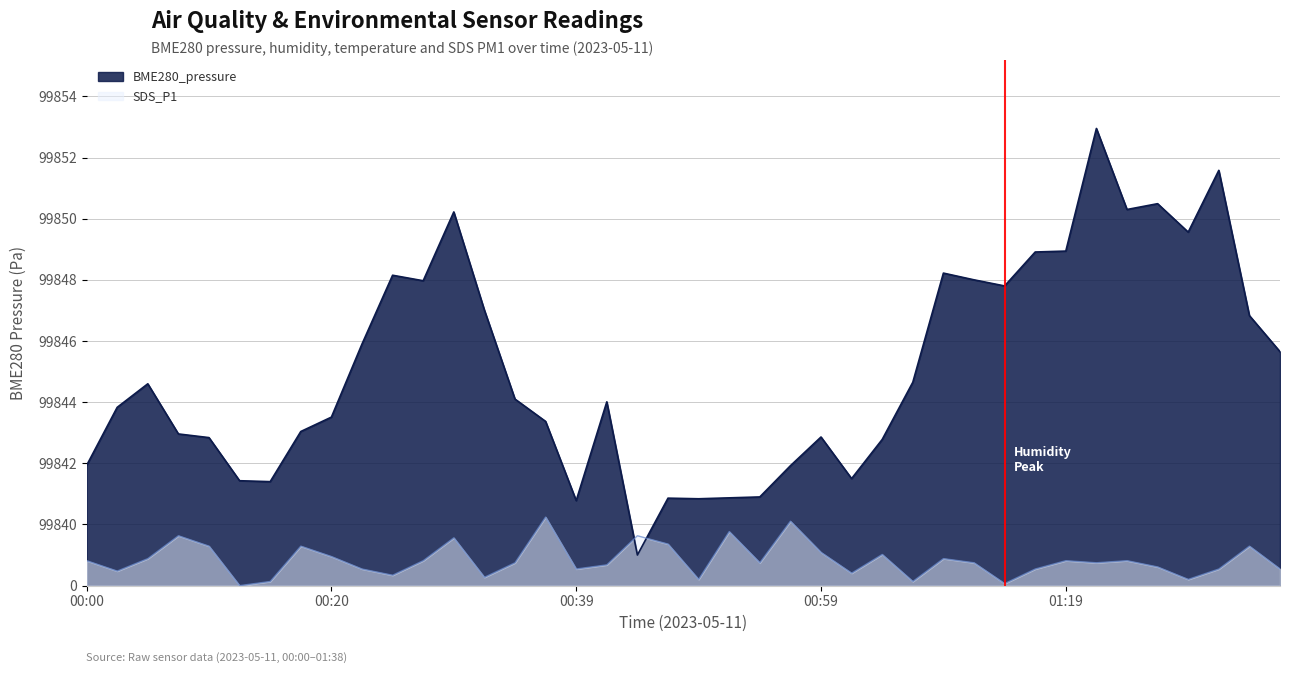

How many positive values are there?

39